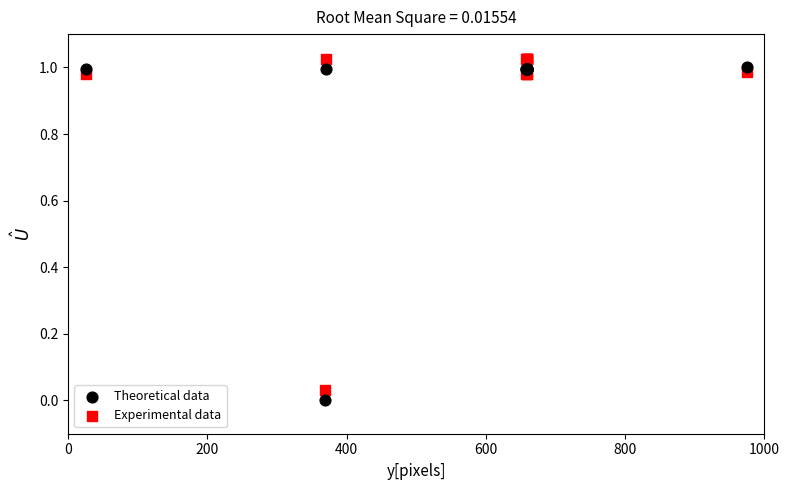

What are all the series names shown in the legend?

Theoretical data, Experimental data